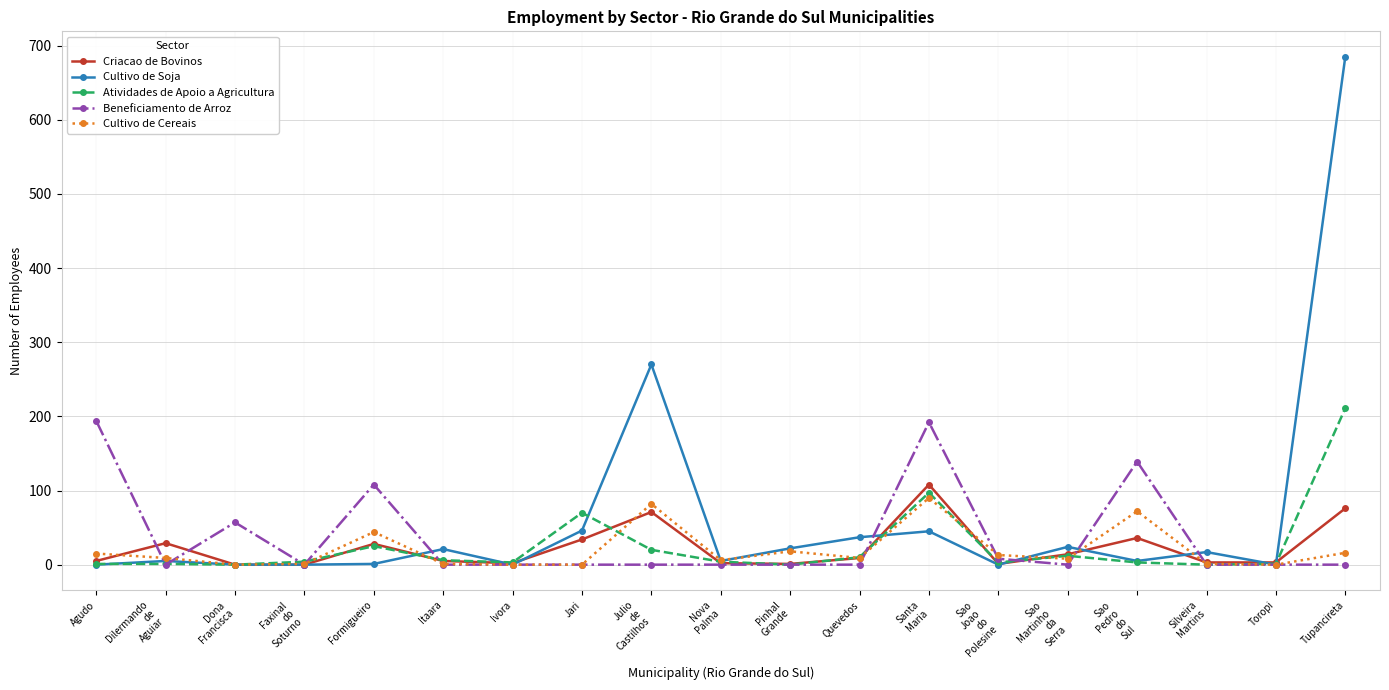

True or false: Beneficiamento de Arroz has more than 2 points higher than both neighbors.

True